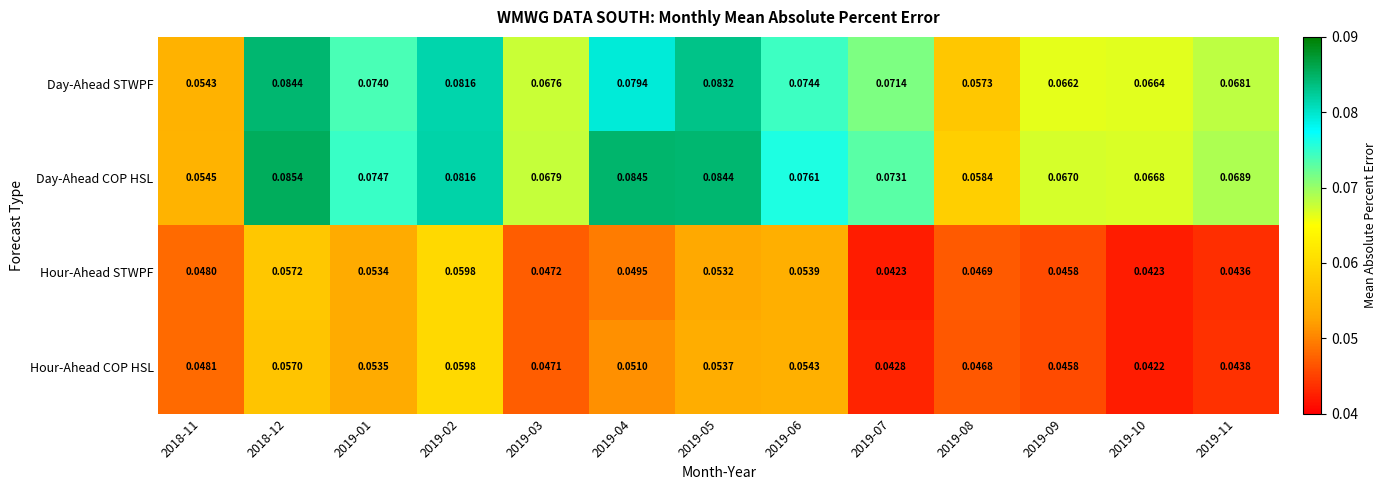

Which series has the largest total across all categories?

Day-Ahead COP HSL